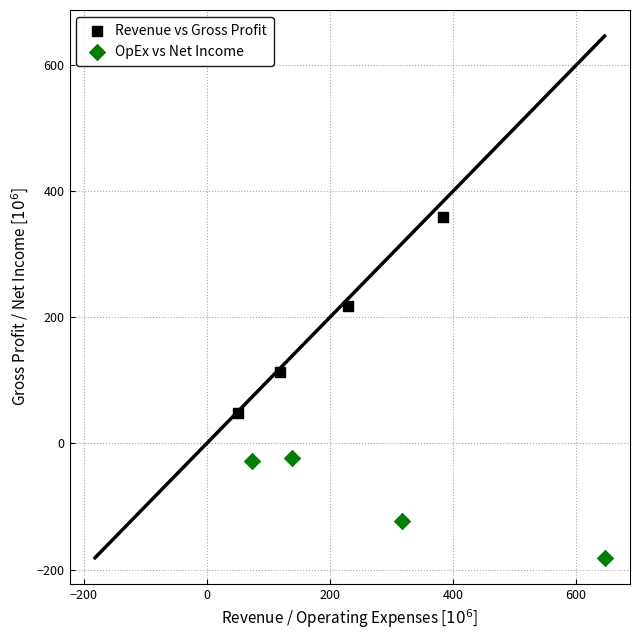

Which series contains the lowest Y value?

OpEx vs Net Income